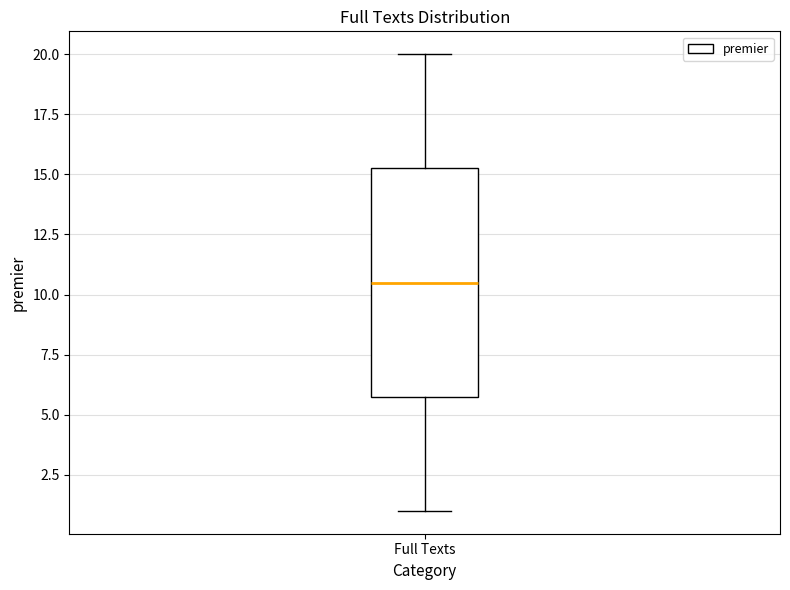

Read this box plot against the y-axis: the position of the median line, the range covered by the box, and the ends of both whiskers. The values are not printed on the chart, so give them approximately, as read against the axis.

median 10.5, box 6.0 to 15.5, whiskers 1.0 to 20.0